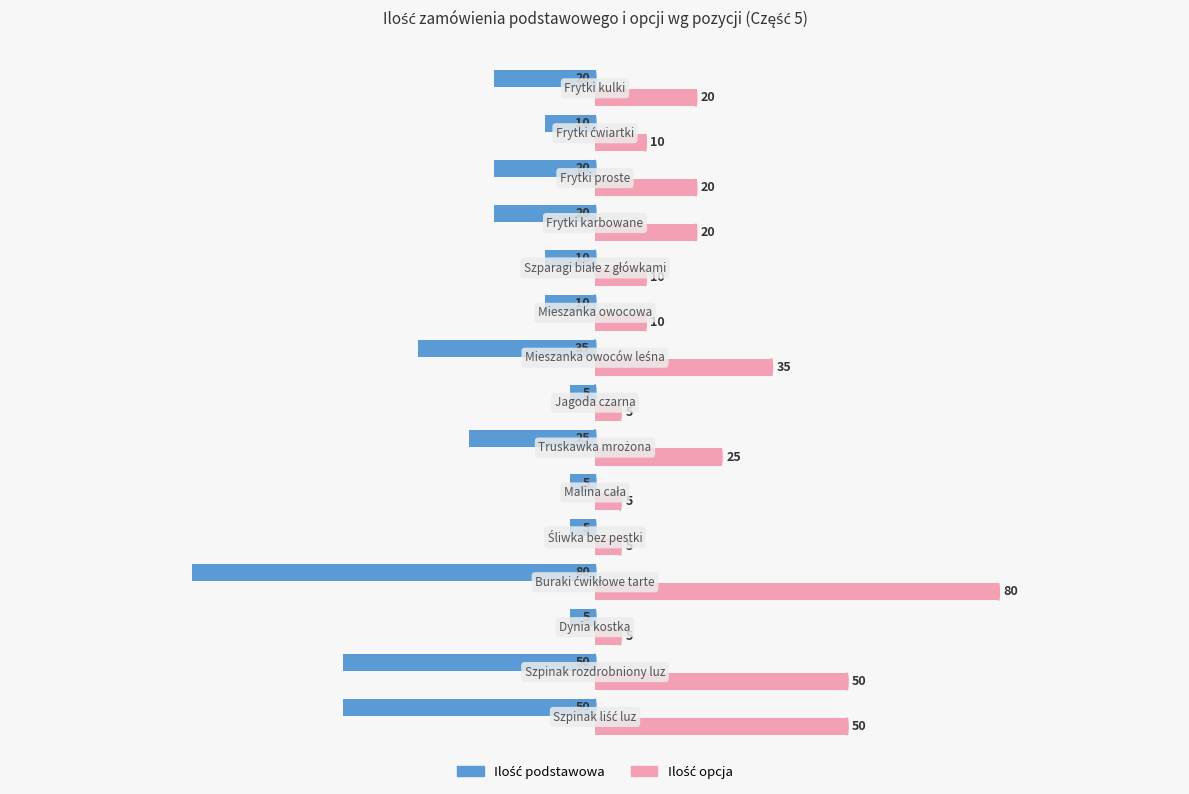

At how many categories does at least one series exceed 14?

8